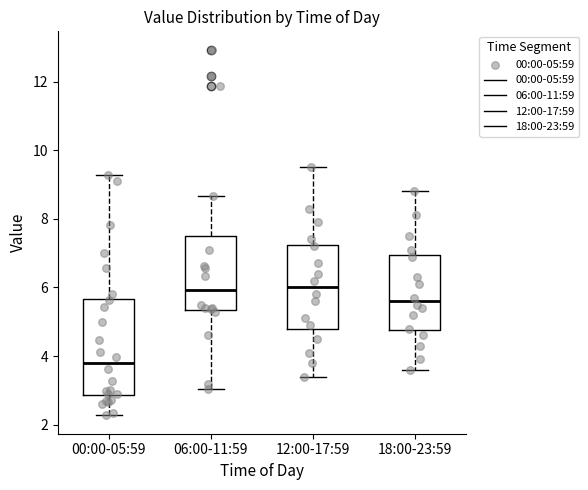

Where does the median line of the box for 06:00-11:59 sit on the y-axis? The values are not printed on the chart, so give them approximately, as read against the axis.

6.0